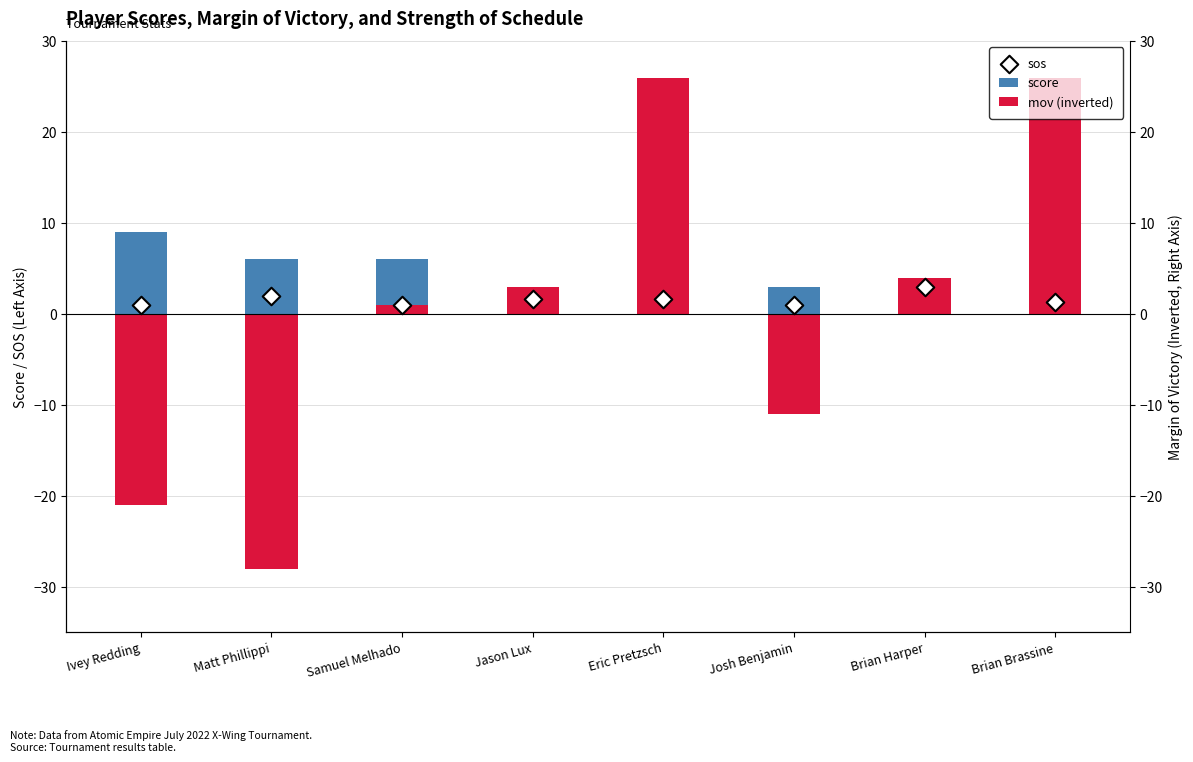

Which series has the largest total across all categories?

score